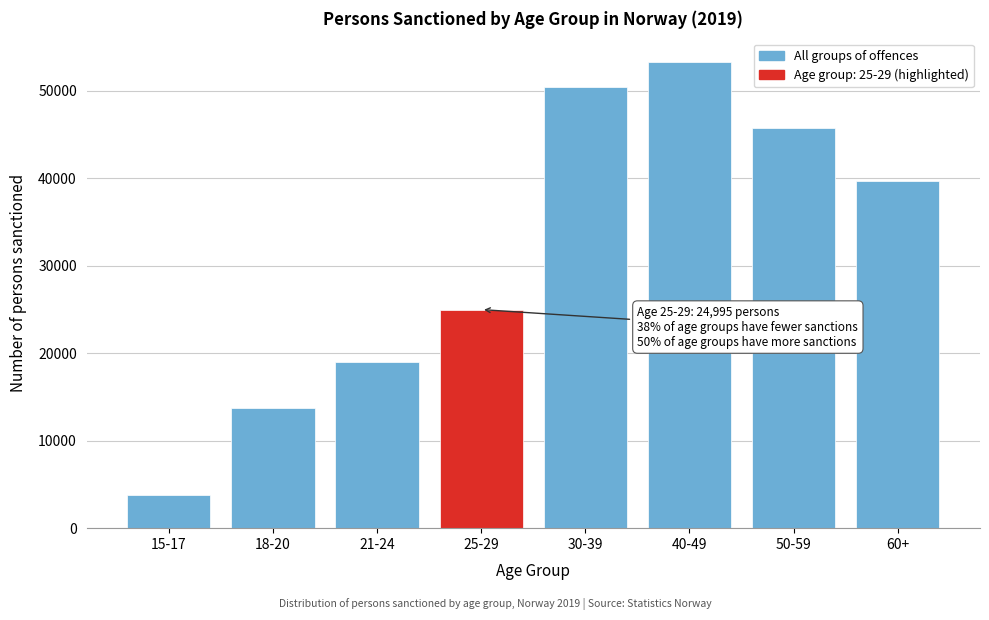

Reading left to right, what are all the values shown in this chart?

15-17=3812	18-20=13786	21-24=18974	25-29=24995	30-39=50451	40-49=53334	50-59=45712	60+=39744